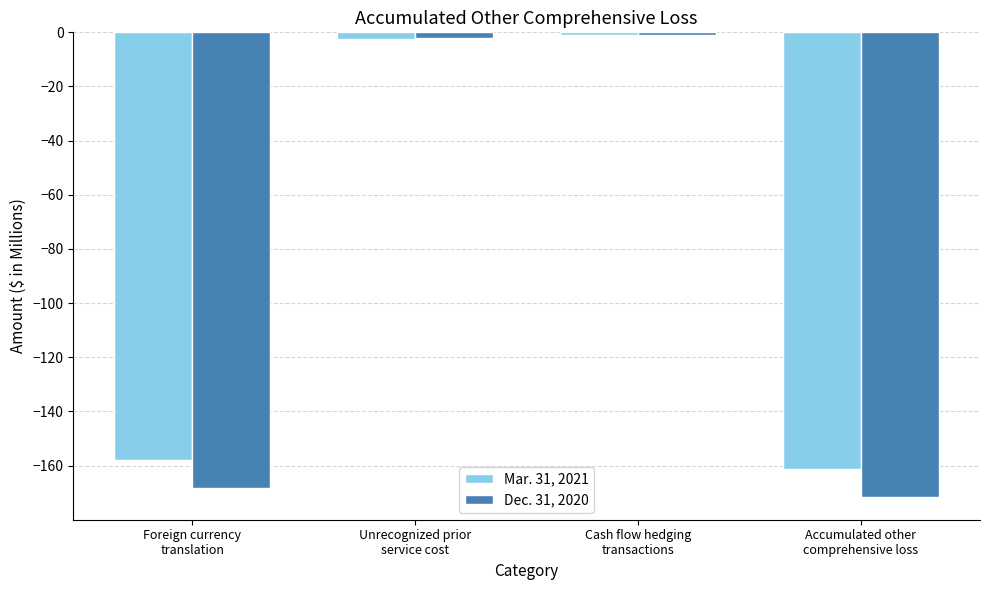

What is the highest value of the Mar. 31, 2021 series?

-1.0